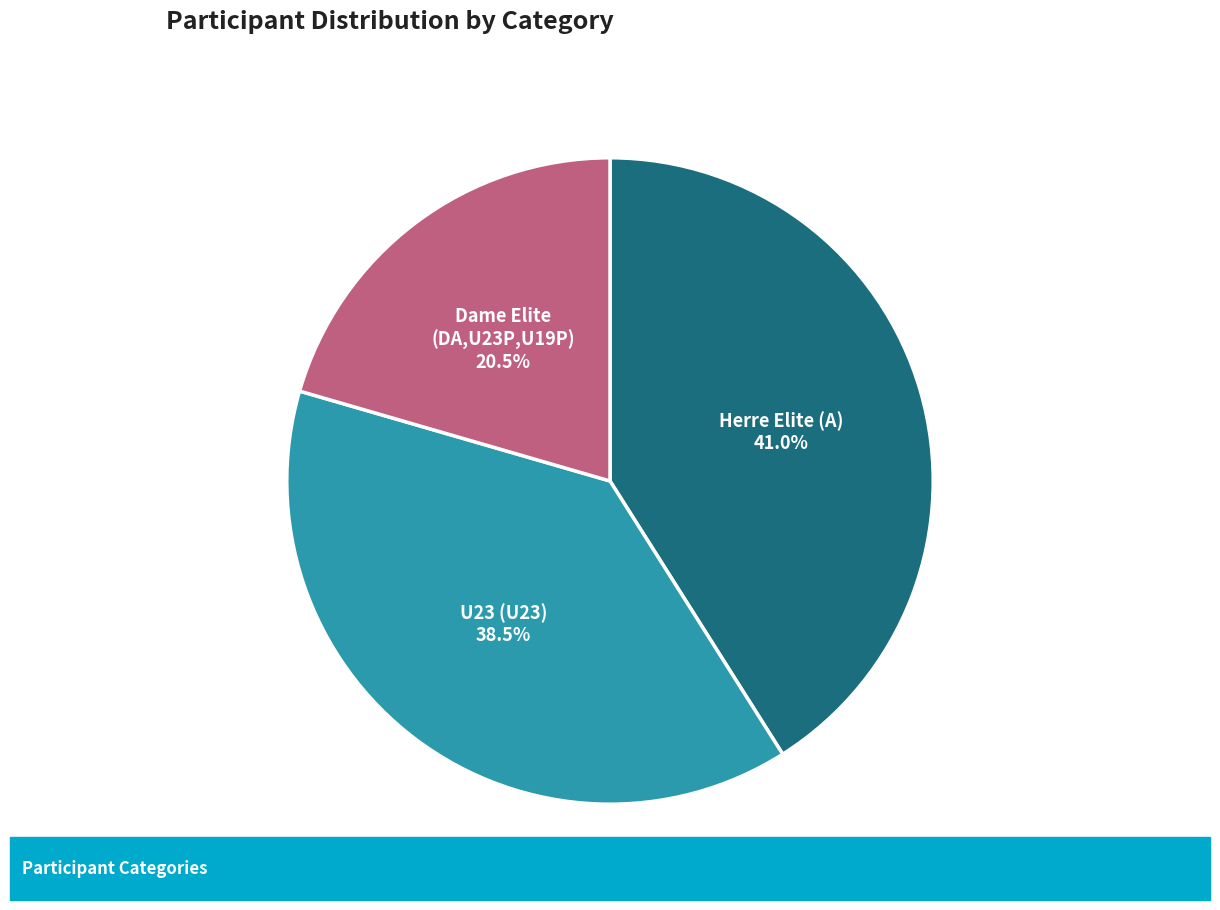

Does any single category account for the majority?

No